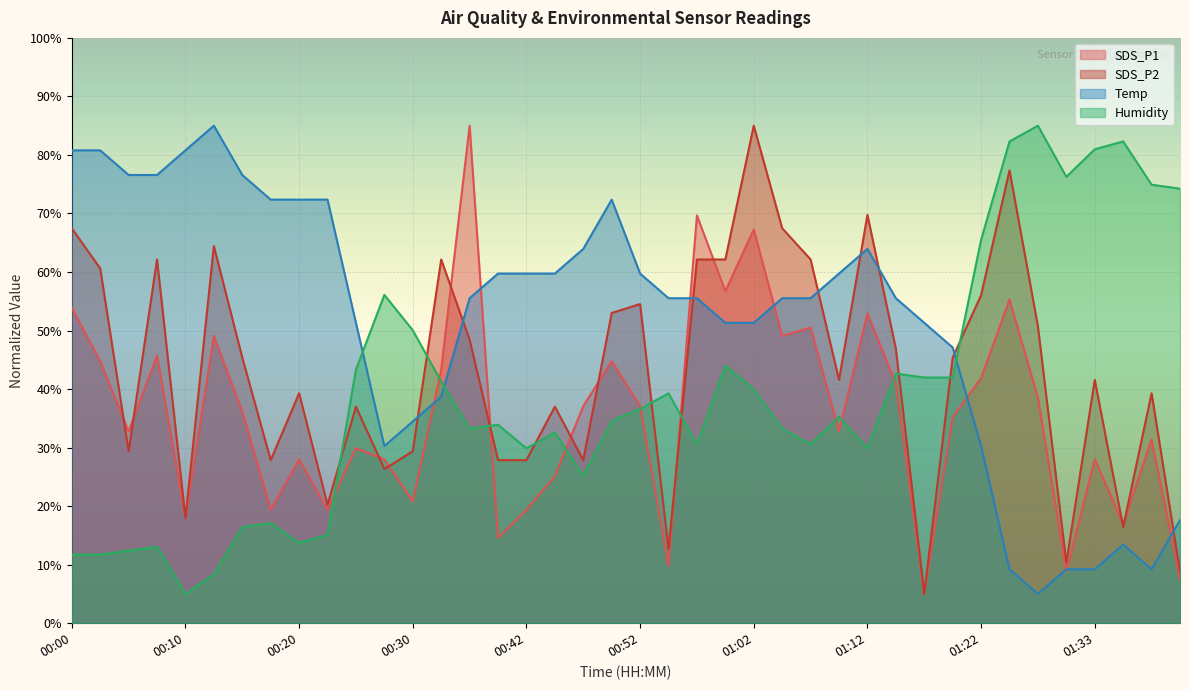

What position from the right is 01:07?

14